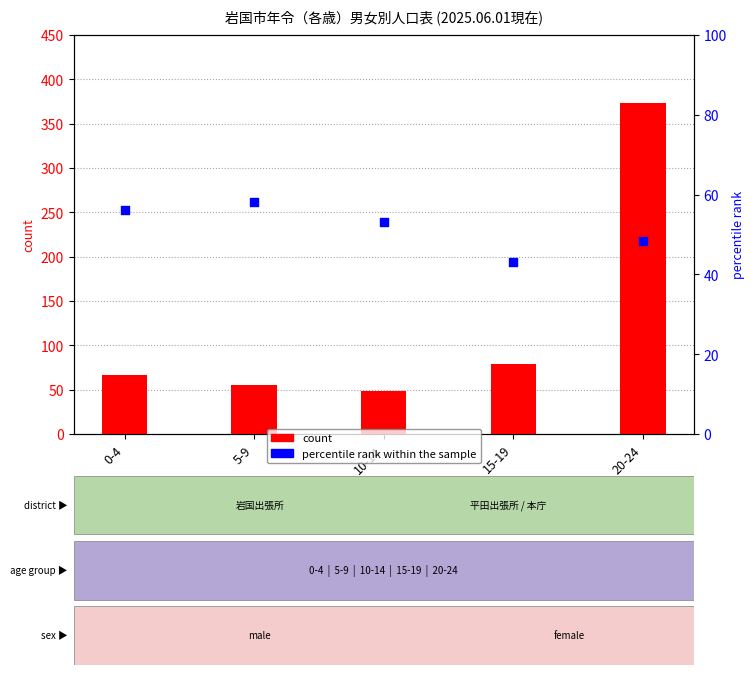

Which series contains the highest Y value?

count